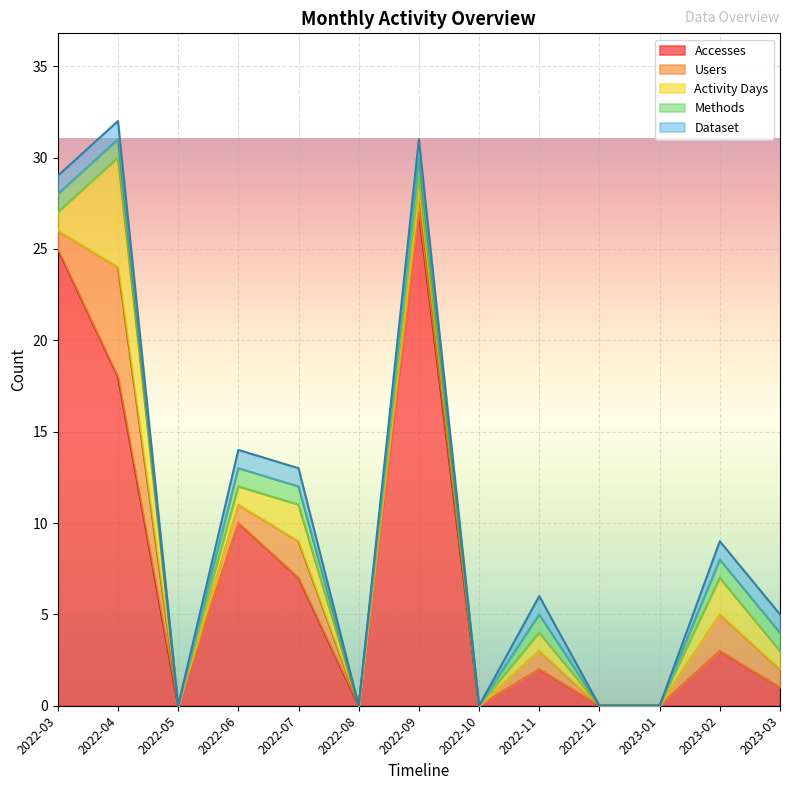

Reading right to left, list all the values displayed in this chart.

Accesses: 2023-03=1	2023-02=3	2023-01=0	2022-12=0	2022-11=2	2022-10=0	2022-09=27	2022-08=0	2022-07=7	2022-06=10	2022-05=0	2022-04=18	2022-03=25
Users: 2023-03=1	2023-02=2	2023-01=0	2022-12=0	2022-11=1	2022-10=0	2022-09=1	2022-08=0	2022-07=2	2022-06=1	2022-05=0	2022-04=6	2022-03=1
Activity Days: 2023-03=1	2023-02=2	2023-01=0	2022-12=0	2022-11=1	2022-10=0	2022-09=1	2022-08=0	2022-07=2	2022-06=1	2022-05=0	2022-04=6	2022-03=1
Methods: 2023-03=1	2023-02=1	2023-01=0	2022-12=0	2022-11=1	2022-10=0	2022-09=1	2022-08=0	2022-07=1	2022-06=1	2022-05=0	2022-04=1	2022-03=1
Dataset: 2023-03=1	2023-02=1	2023-01=0	2022-12=0	2022-11=1	2022-10=0	2022-09=1	2022-08=0	2022-07=1	2022-06=1	2022-05=0	2022-04=1	2022-03=1